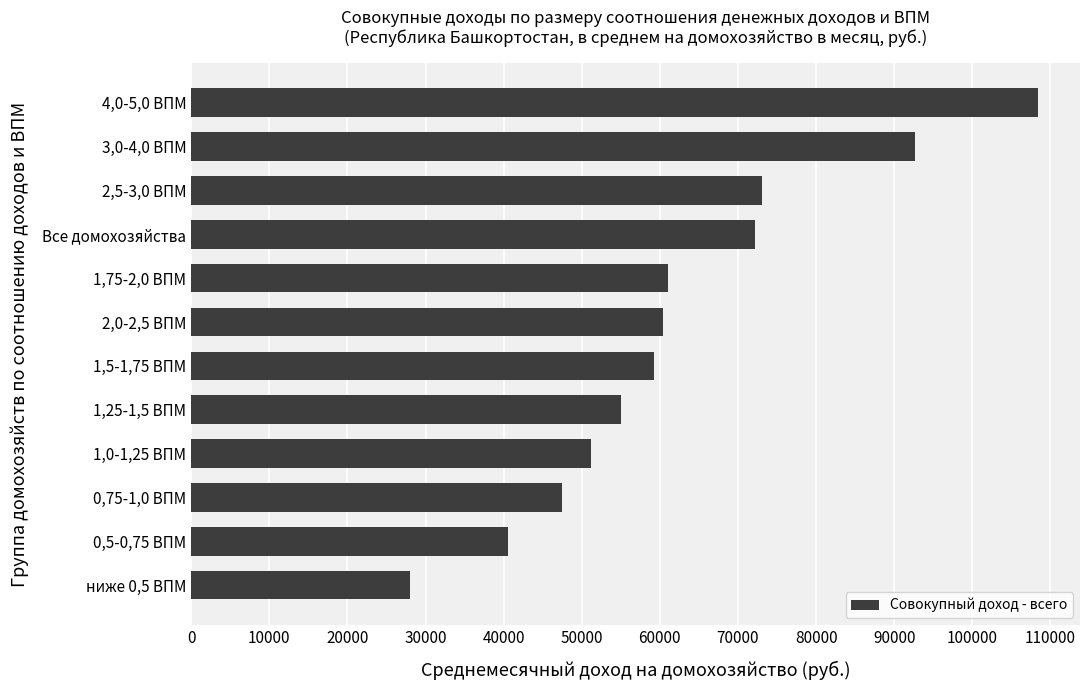

What is the greatest value displayed?

108374.7